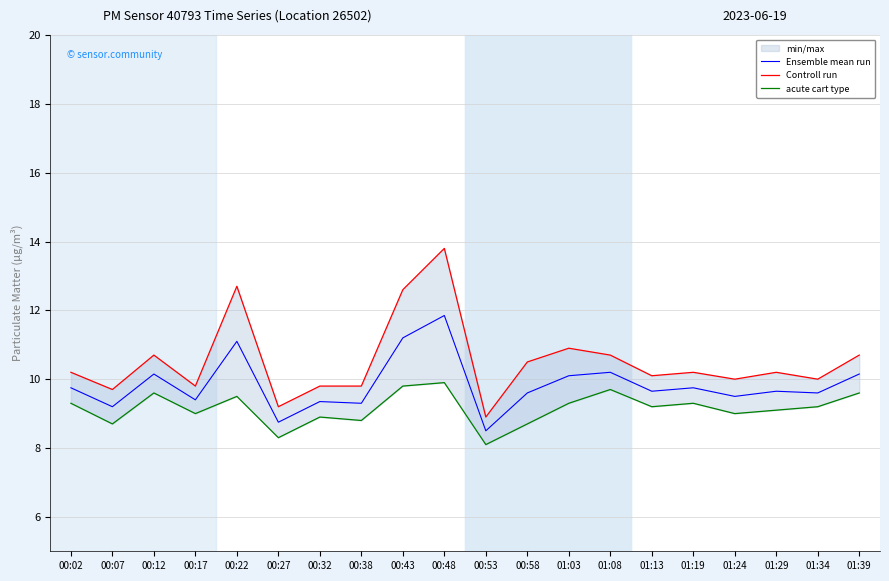

Is the value of Ensemble mean run at 01:34 greater than the value of Controll run at 00:48?

No